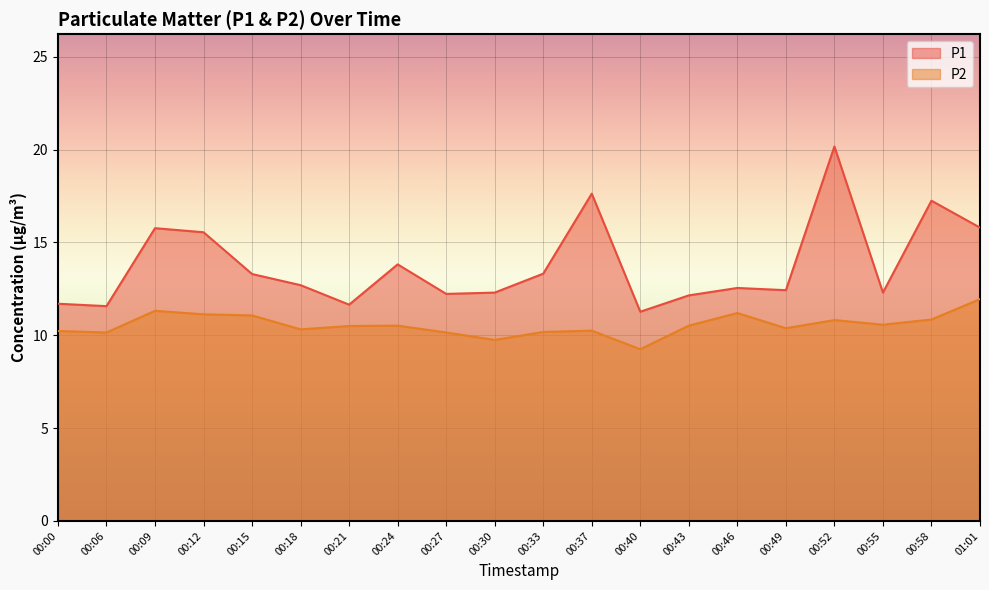

What is the difference between the maximum and second lowest values in the P1 series?

8.6